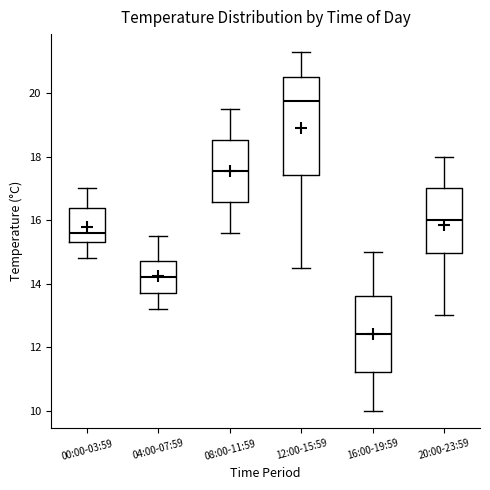

Reading left to right, read every box against the y-axis: the position of its median line, the range the box covers, and the ends of its whiskers. The values are not printed on the chart, so give them approximately, as read against the axis.

00:00-03:59: median 15.6, box 15.4 to 16.4, whiskers 14.8 to 17.0
04:00-07:59: median 14.2, box 13.8 to 14.8, whiskers 13.2 to 15.6
08:00-11:59: median 17.6, box 16.6 to 18.6, whiskers 15.6 to 19.6
12:00-15:59: median 19.8, box 17.4 to 20.6, whiskers 14.6 to 21.4
16:00-19:59: median 12.4, box 11.2 to 13.6, whiskers 10.0 to 15.0
20:00-23:59: median 16.0, box 15.0 to 17.0, whiskers 13.0 to 18.0